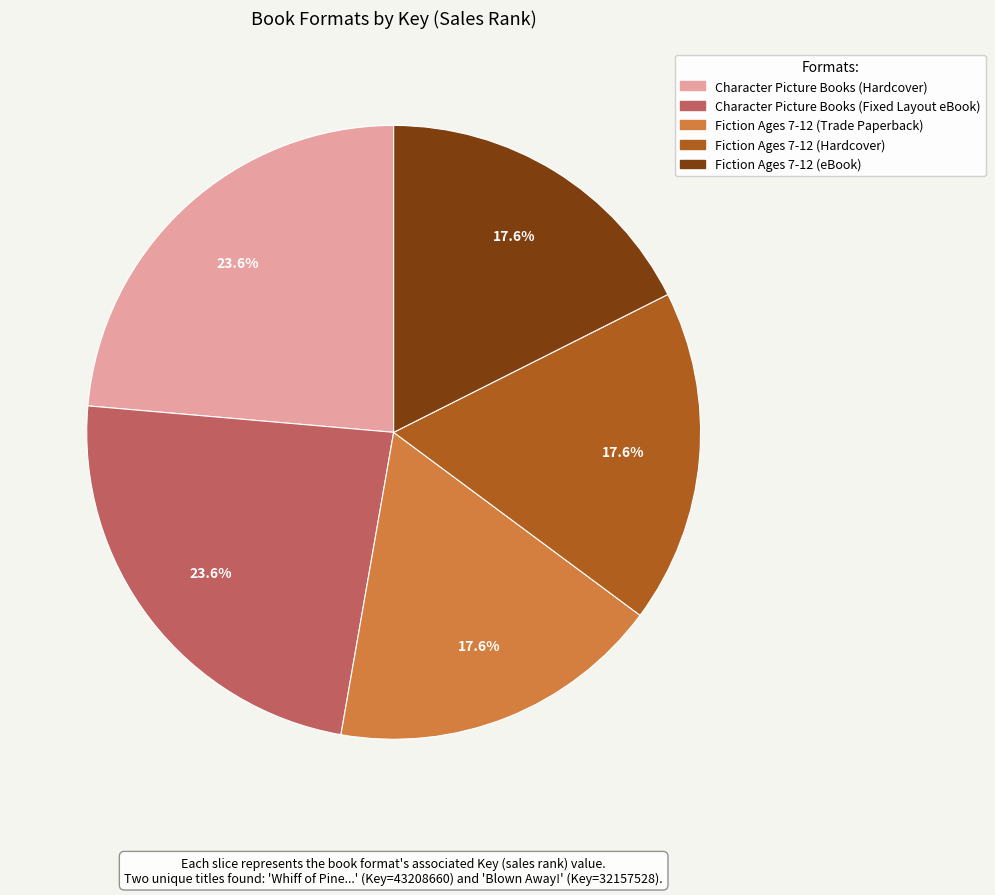

Which has a higher value, Character Picture Books (Fixed Layout eBook) or Fiction Ages 7-12 (Trade Paperback)?

Character Picture Books (Fixed Layout eBook)